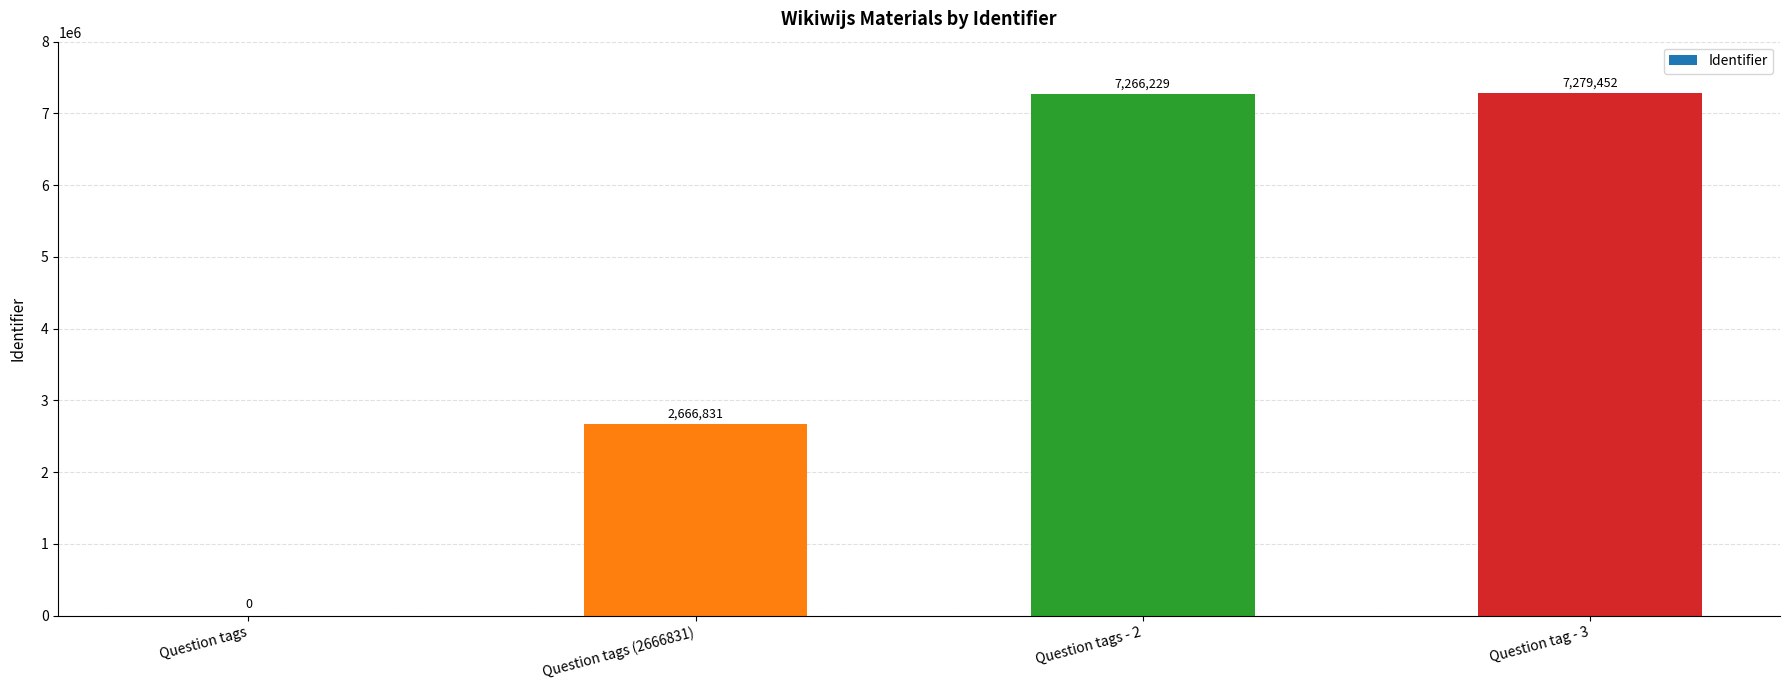

How many positive values are there?

3